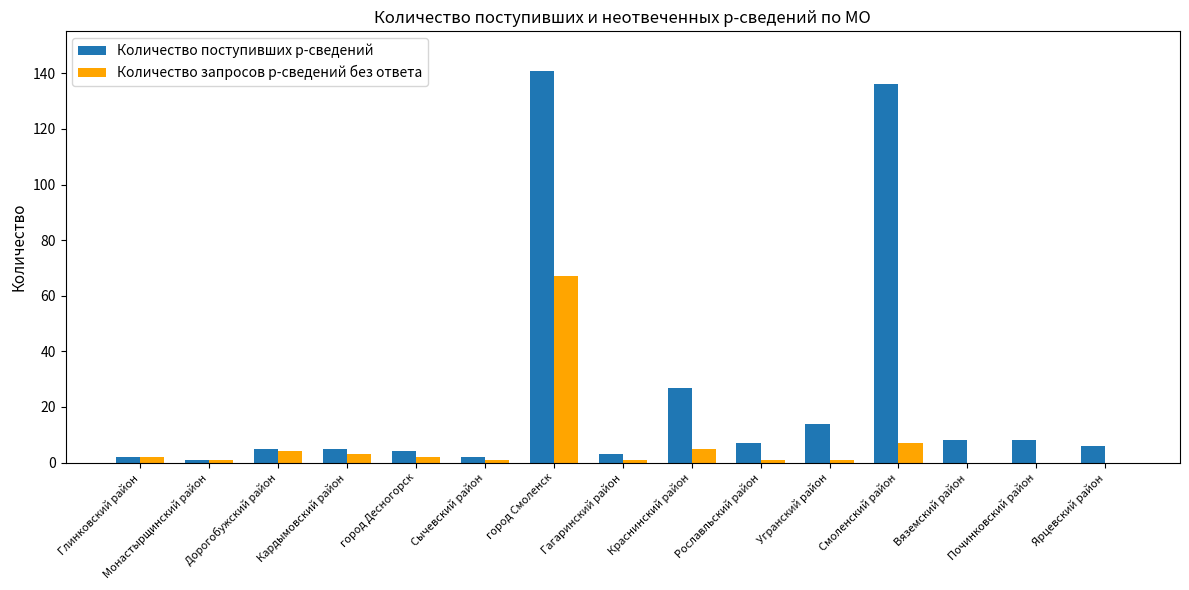

Reading left to right, extract all data points from this chart.

Количество поступивших р-сведений: 2	1	5	5	4	2	141	3	27	7	14	136	8	8	6
Количество запросов р-сведений без ответа: 2	1	4	3	2	1	67	1	5	1	1	7	0	0	0